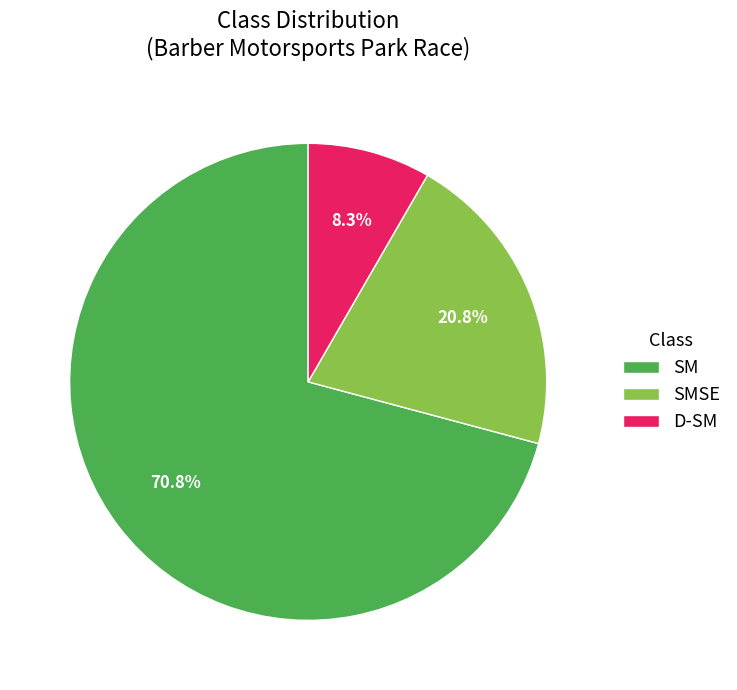

Count the number of slices in the pie.

3